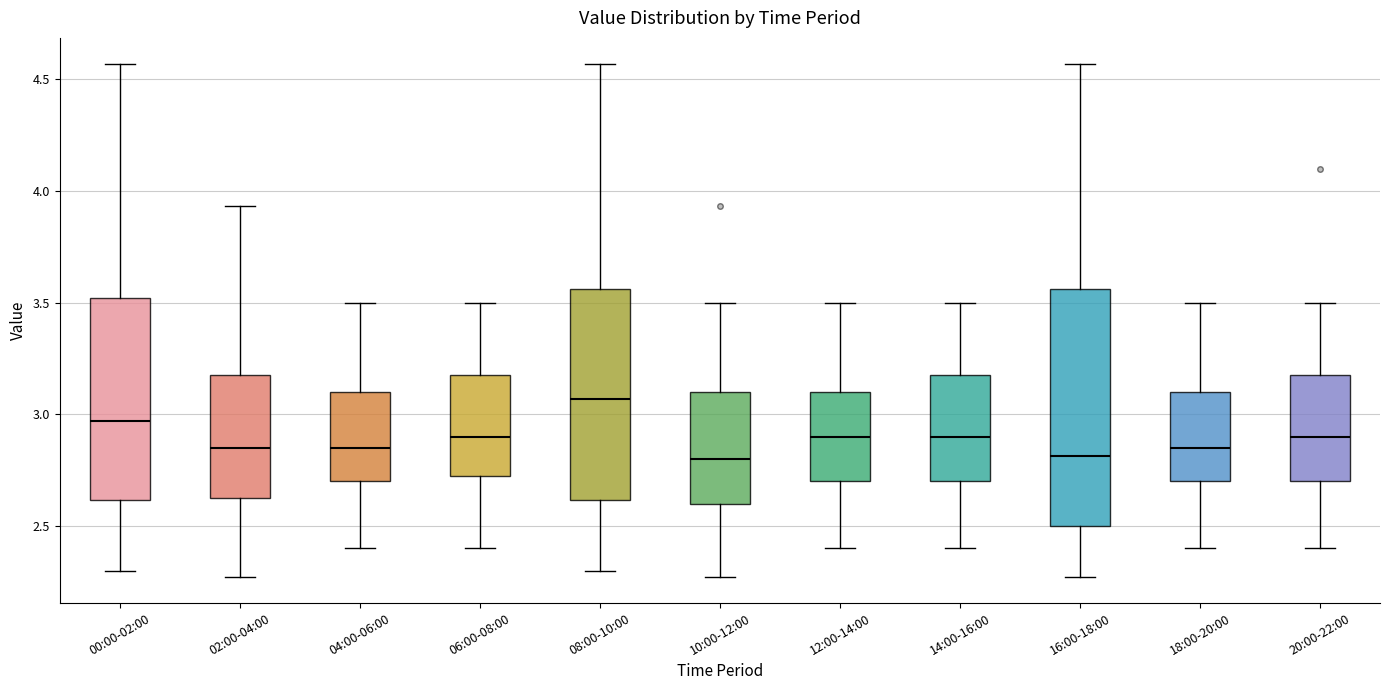

Which box's median line is the highest?

08:00-10:00